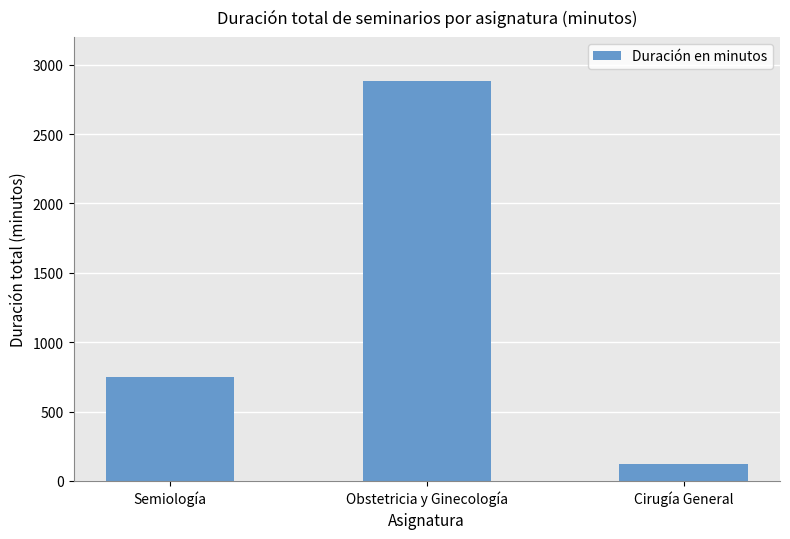

Rank the categories by value from highest to lowest.

Obstetricia y Ginecología, Semiología, Cirugía General